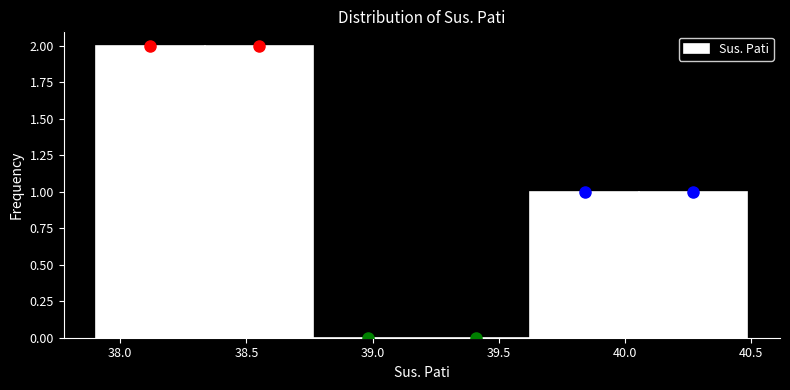

What is the height of the bar covering 38.35 to 38.75 on the x-axis? Neither the bar edges nor the heights are printed on the chart, so give them approximately, as read against the axes.

2